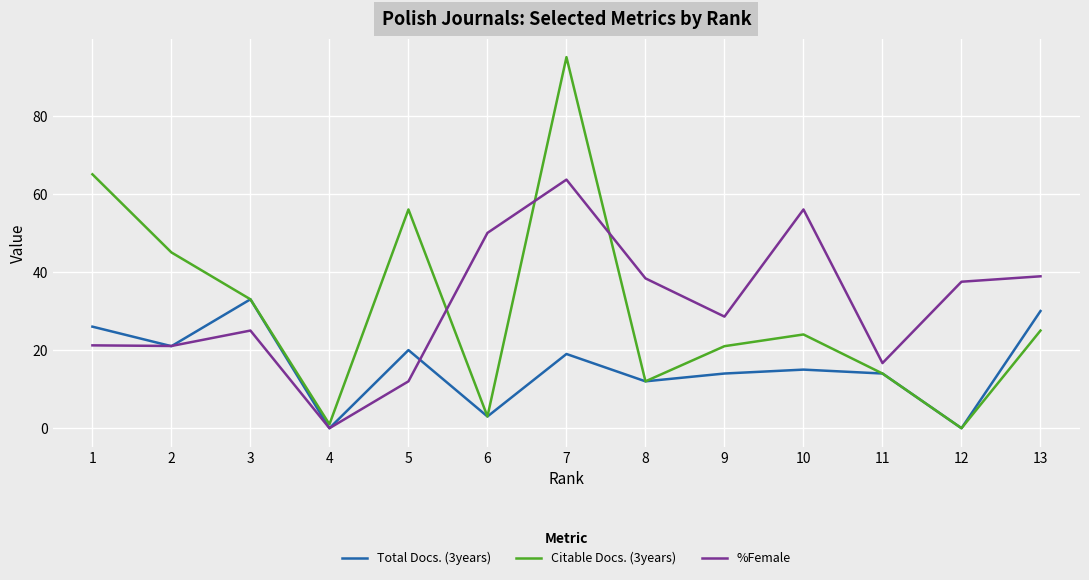

Which series has the largest range (max minus min)?

Citable Docs. (3years)